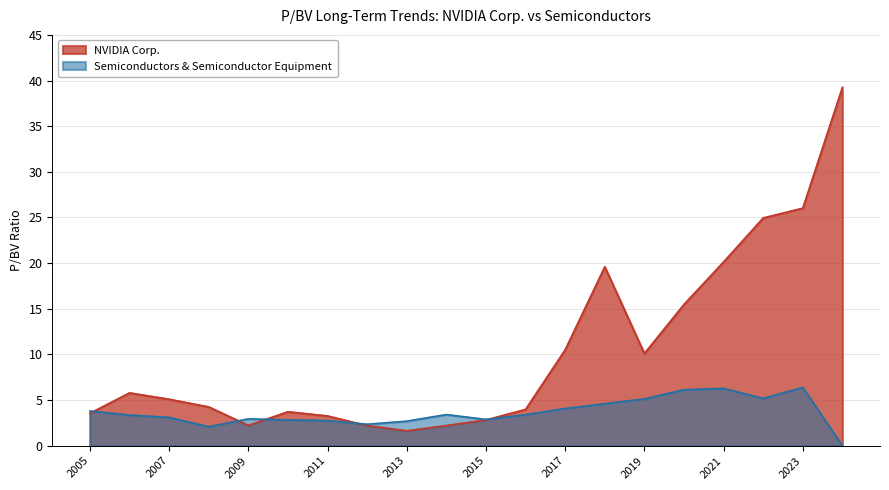

How many lines are shown in the chart?

2